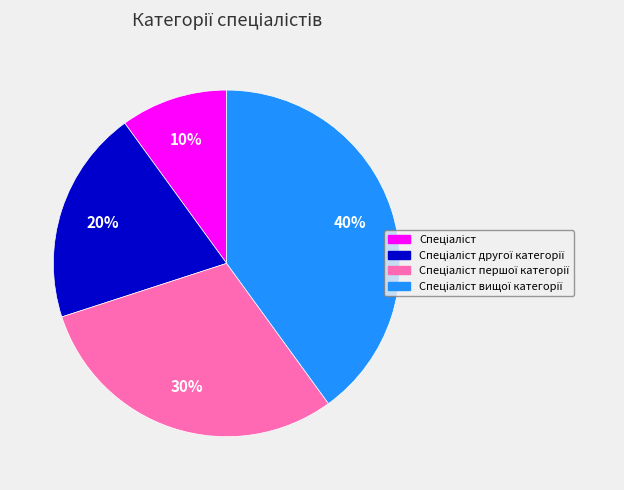

How many slices are in this pie chart?

4